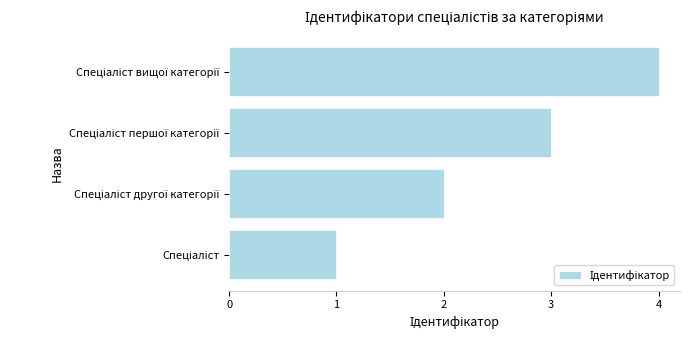

How many bars are there in total?

4